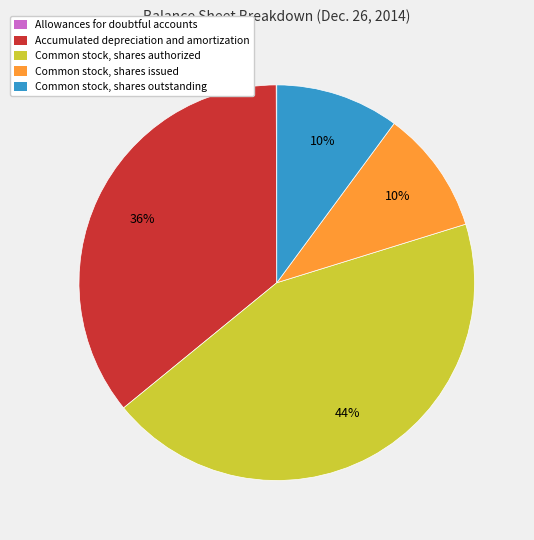

To the nearest percent, what portion does Common stock, shares issued represent?

10%